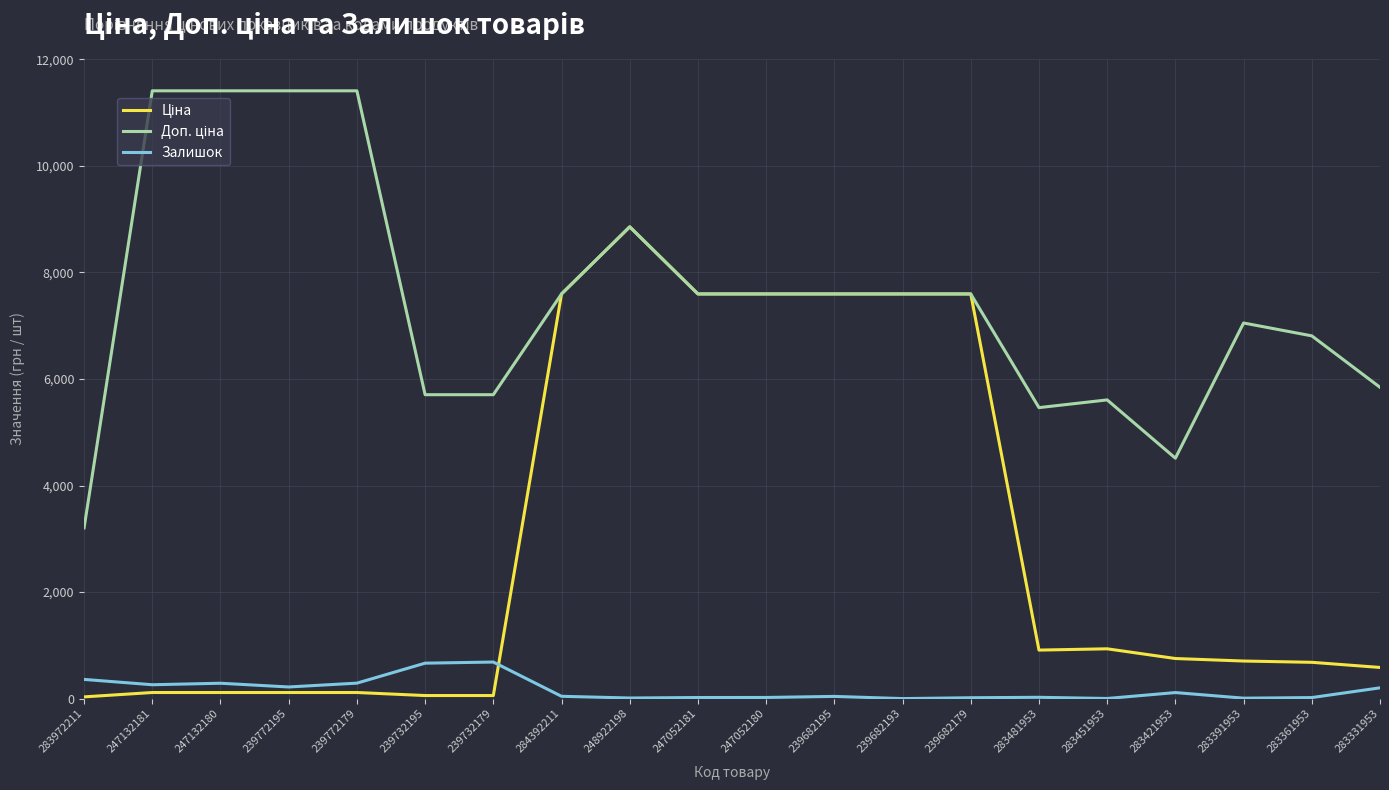

At which category is the sum across all series the highest?

248922198